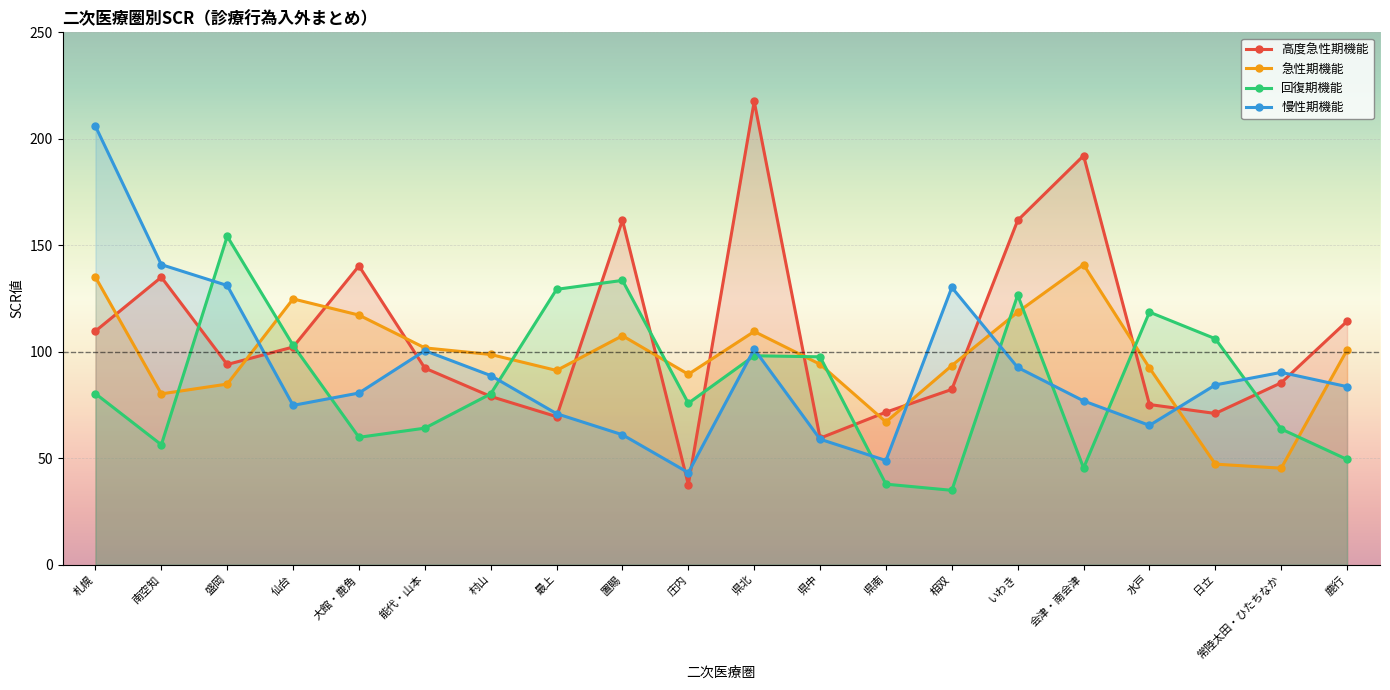

At which label does 回復期機能 reach its peak?

盛岡